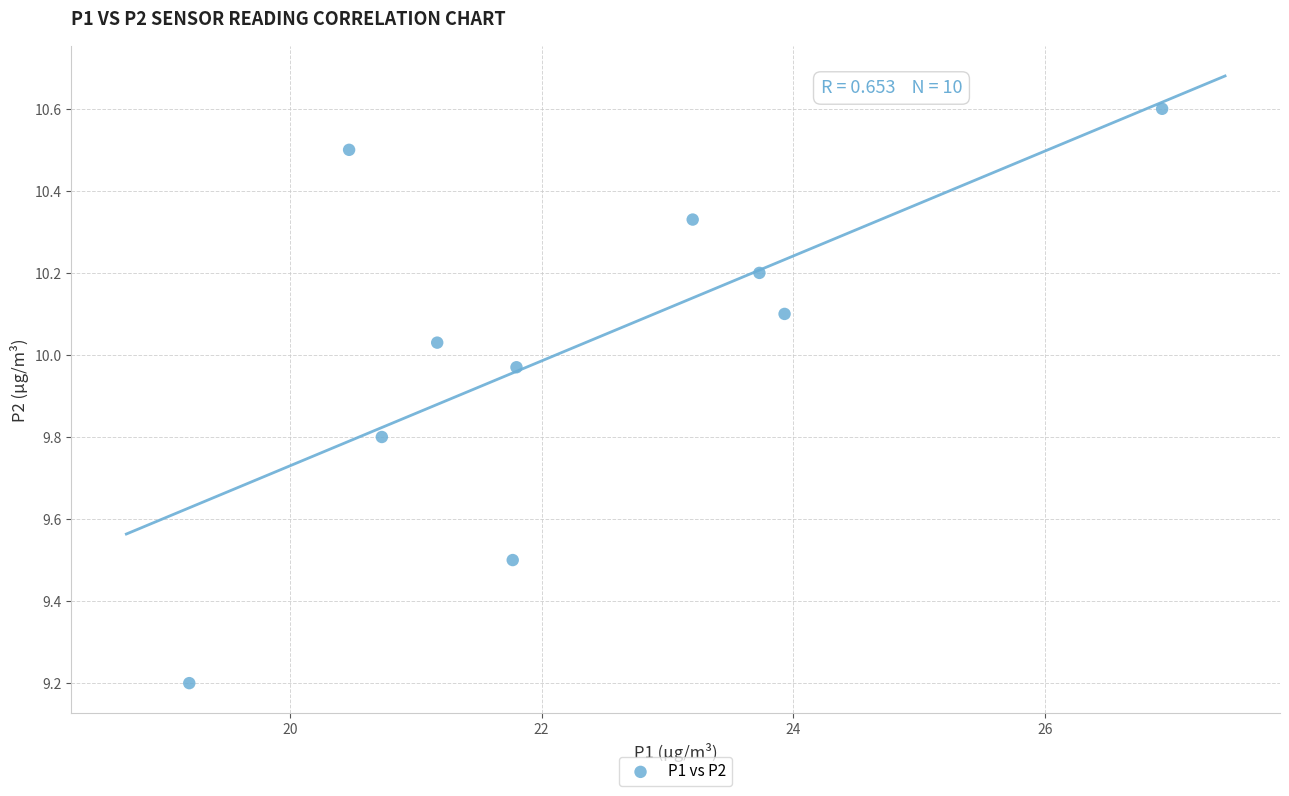

What Y value in the scatter plot is closest to 9?

9.2